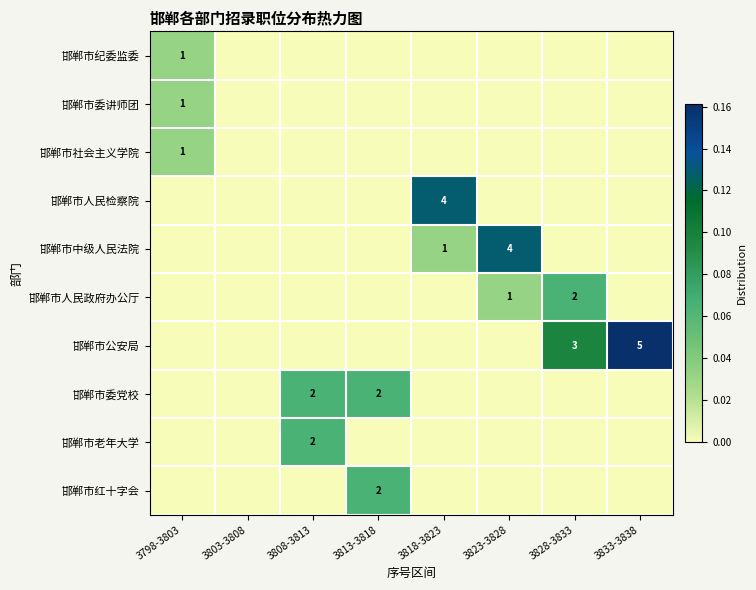

Count the number of categories in the chart.

8